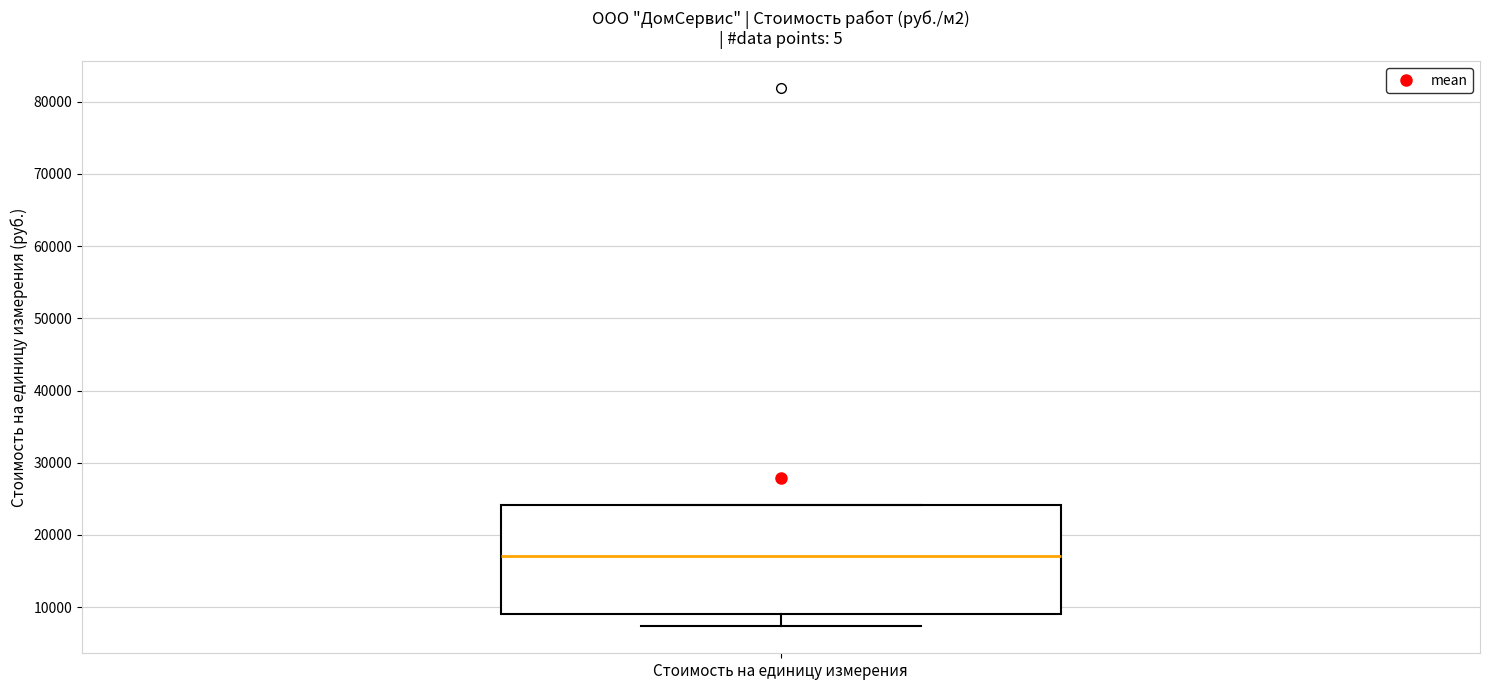

Read this box plot against the y-axis: the position of the median line, the range covered by the box, and the ends of both whiskers. The values are not printed on the chart, so give them approximately, as read against the axis.

median 17000, box 9000 to 24000, whiskers 7000 to 24000